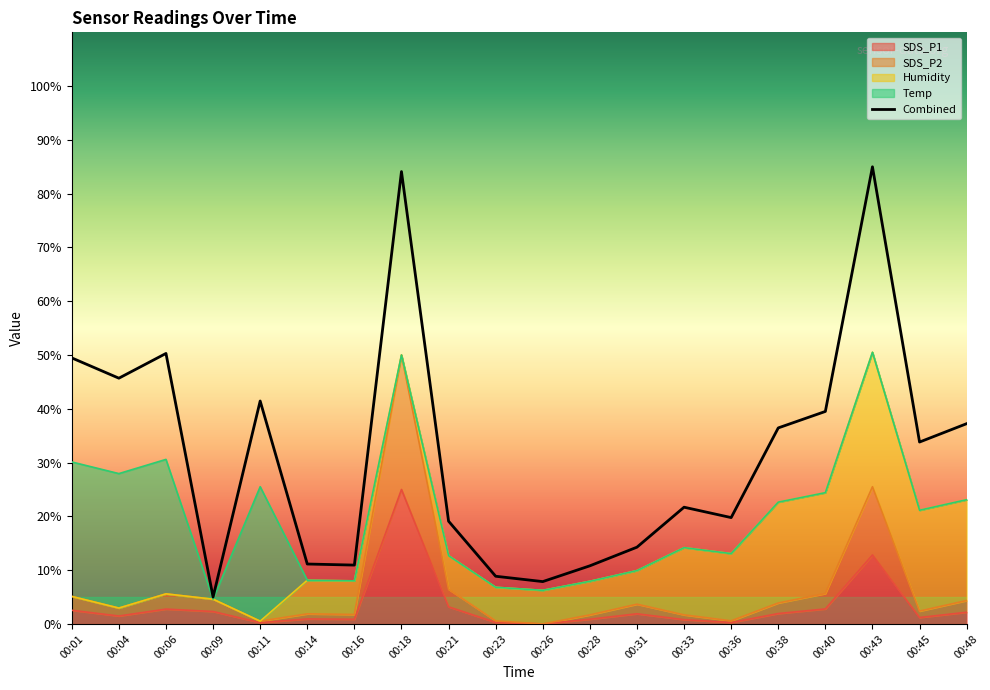

Which label corresponds to the largest value in the chart?

00:43